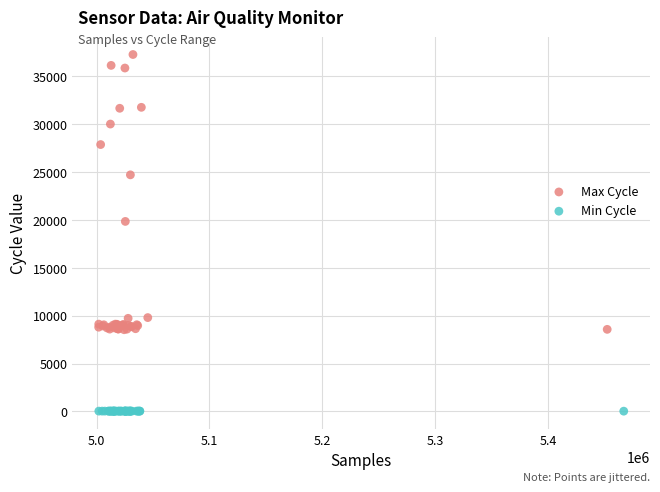

Which series contains the lowest Y value?

Min Cycle